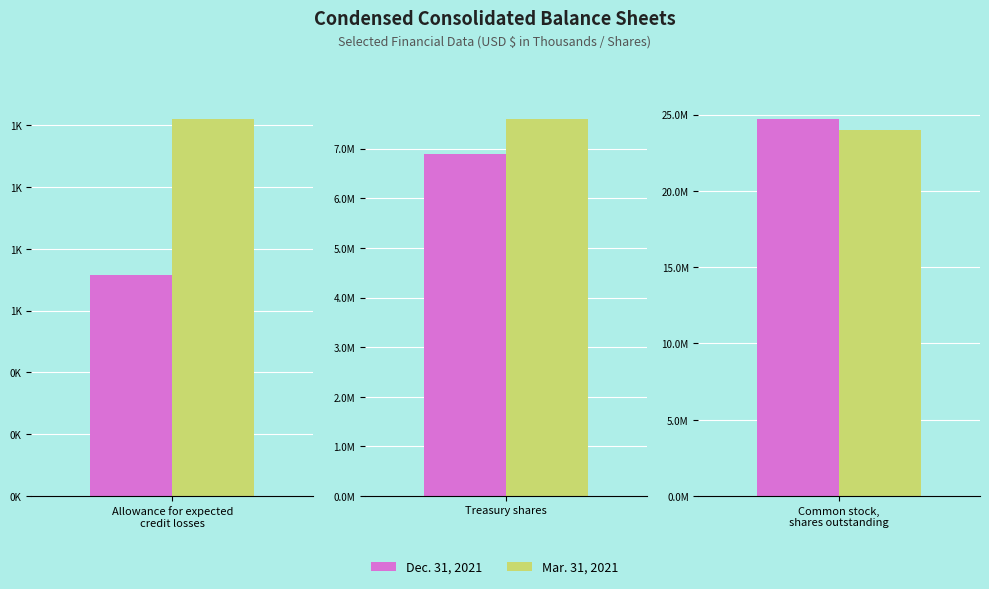

How many series are shown in this chart?

2